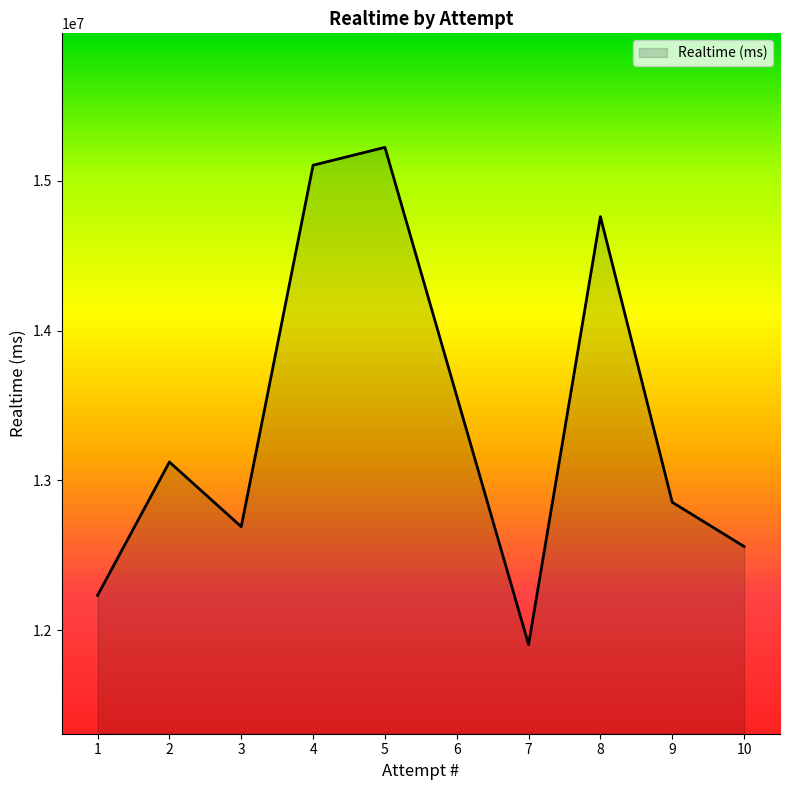

At which category does the chart reach its minimum across all series?

7